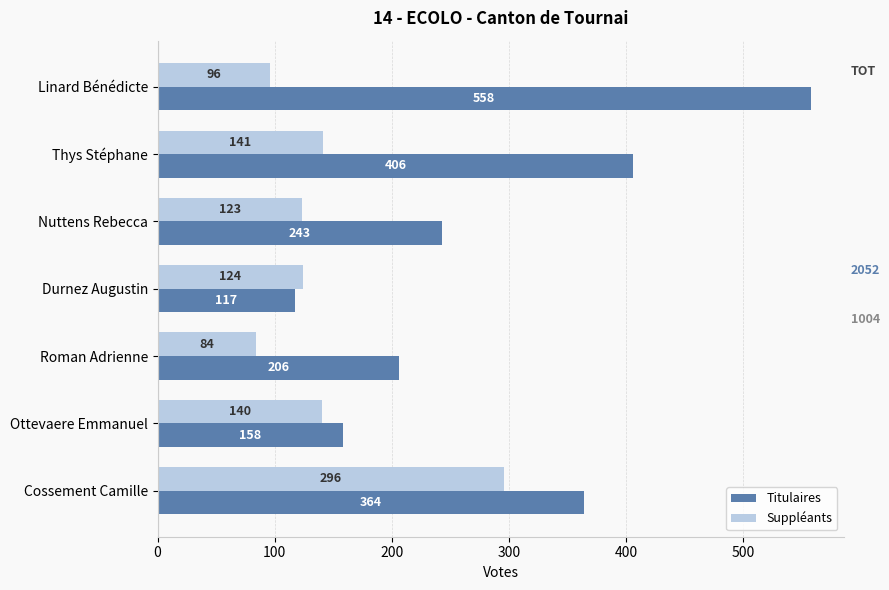

List the series in order of their peak value, highest first.

Titulaires, Suppléants